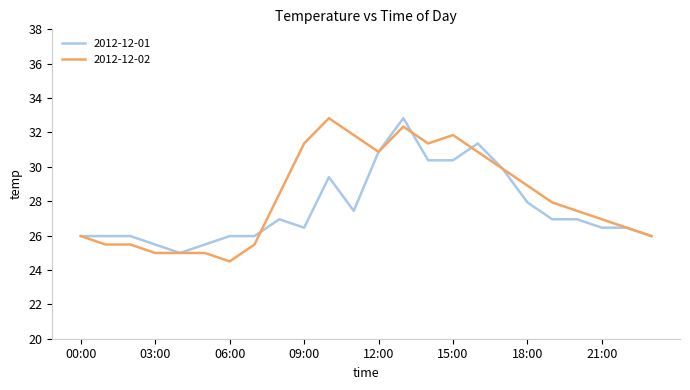

What is the smallest value displayed?

24.5